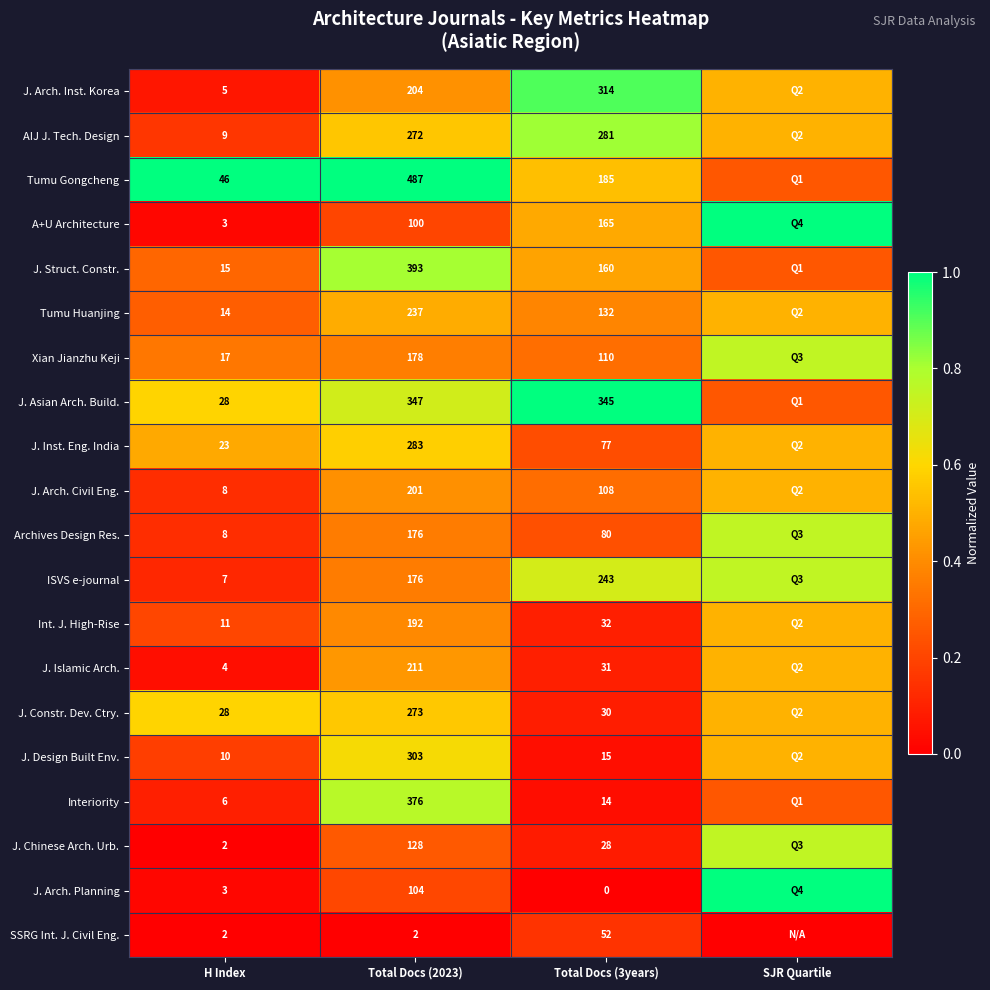

Is the value of J. Chinese Arch. Urb. at H Index greater than the value of A+U Architecture at Total Docs (2023)?

No